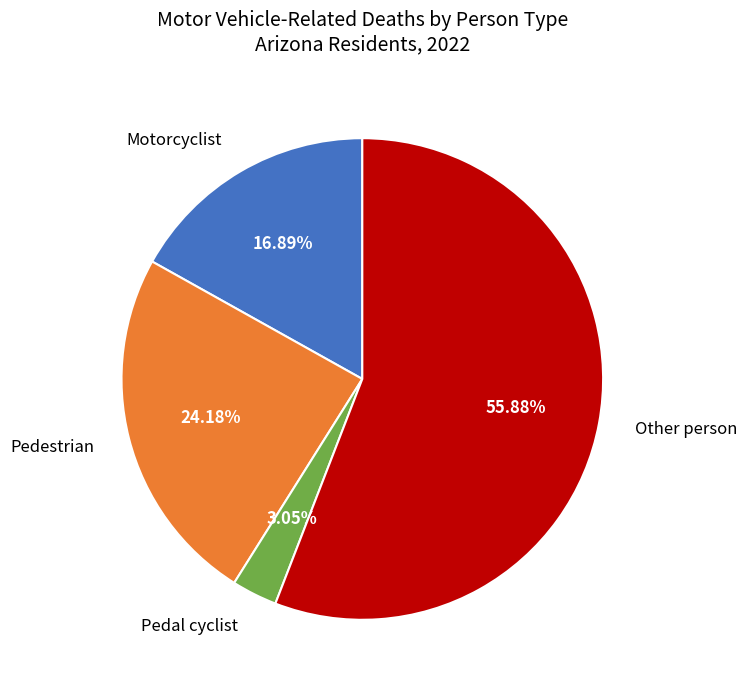

Is it true that Pedestrian is 24% of the pie?

True